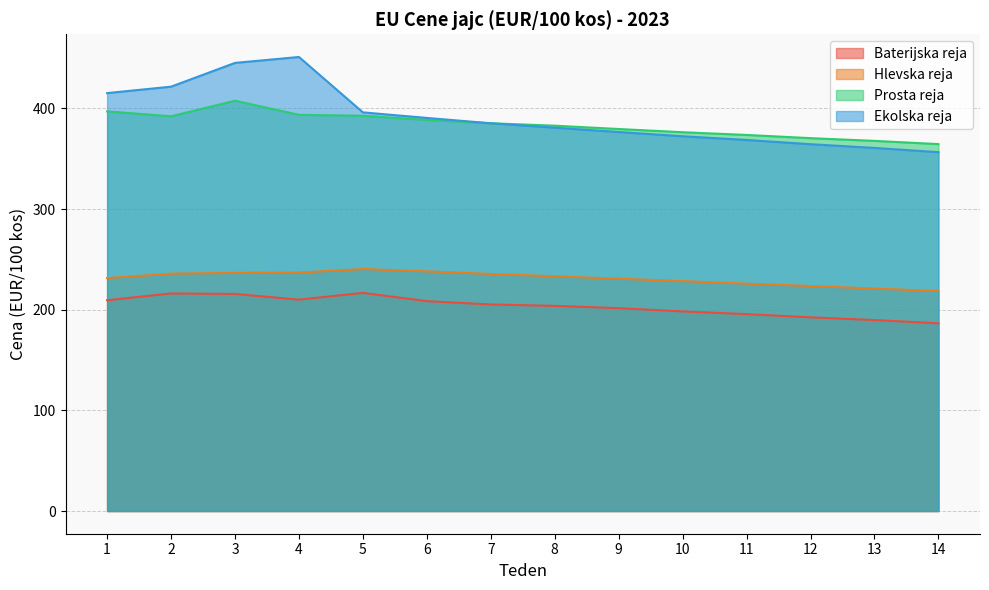

At which category does the chart reach its minimum across all series?

14